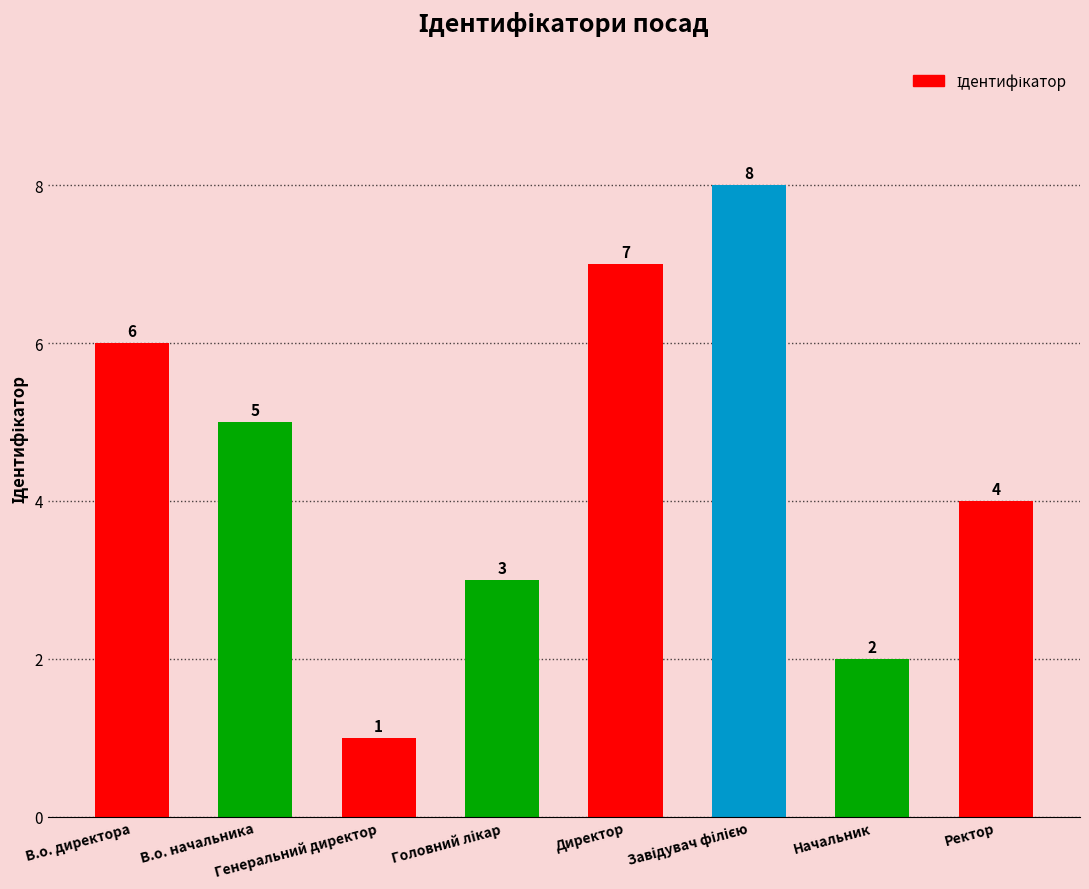

What is the label of the 6th bar from the right?

Генеральний директор